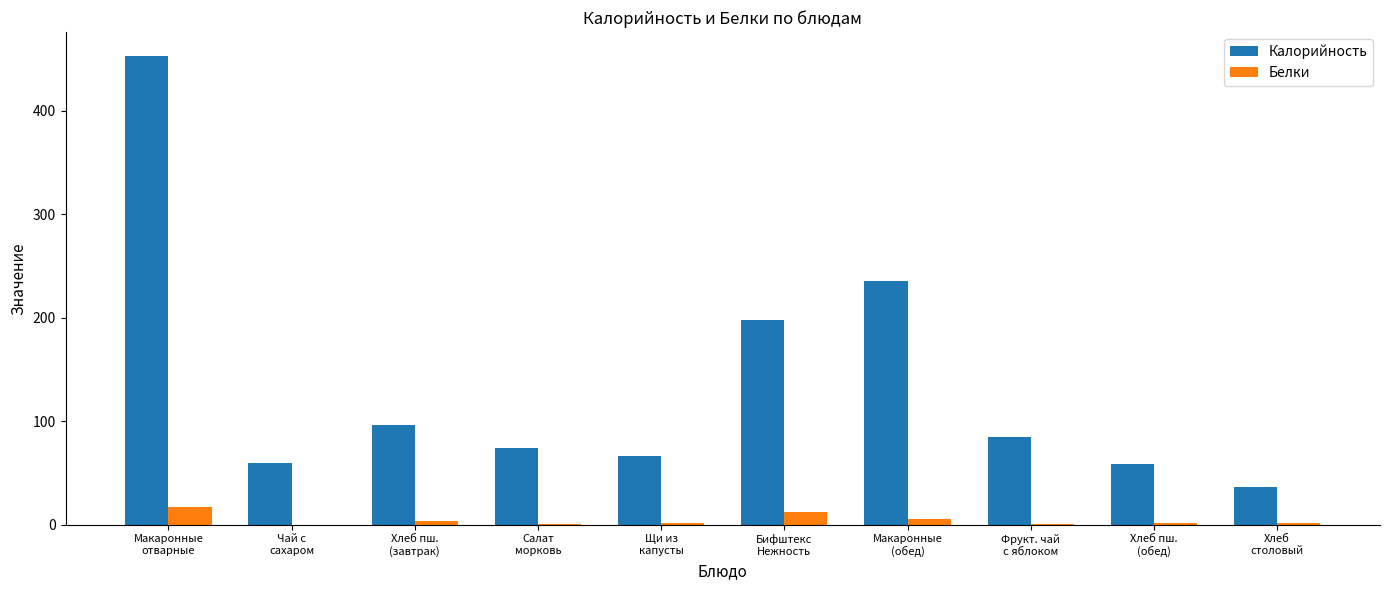

Which label corresponds to the largest value in the chart?

Макаронные
отварные